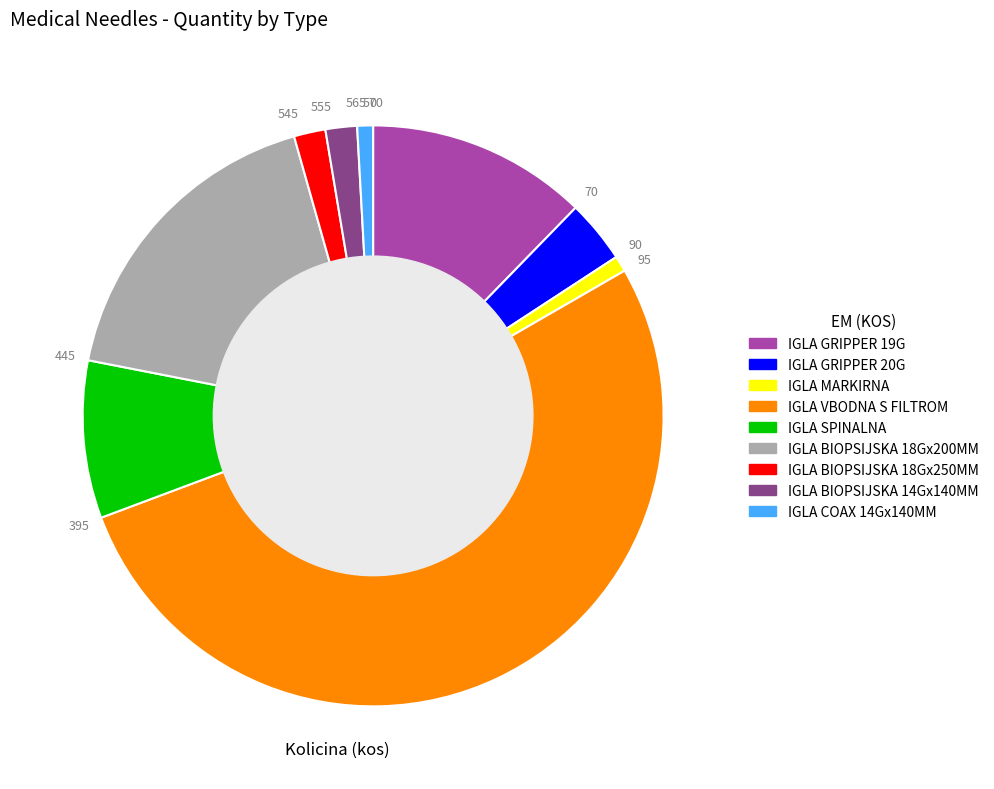

Which slice represents more than half of the pie?

IGLA VBODNA S FILTROM